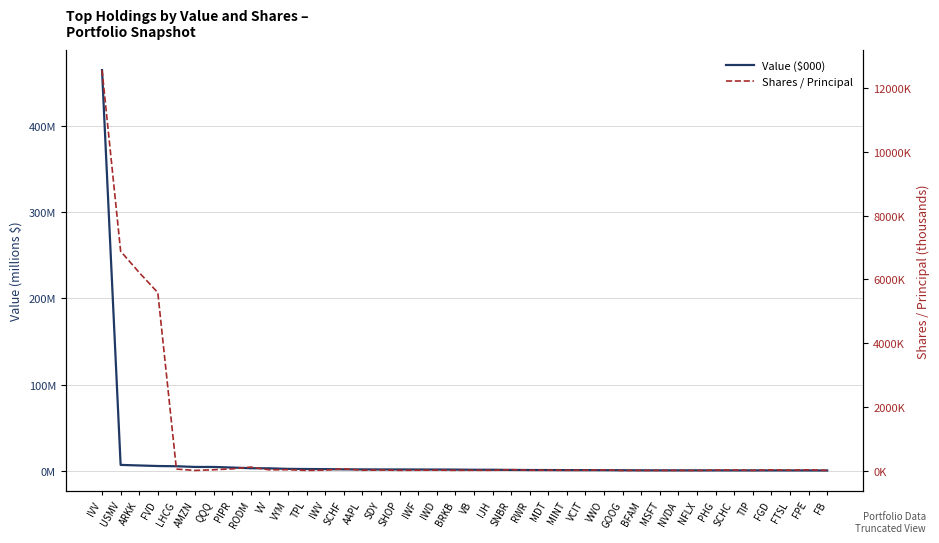

What is the difference between the Shares / Principal values at VB and SDY?

7.9